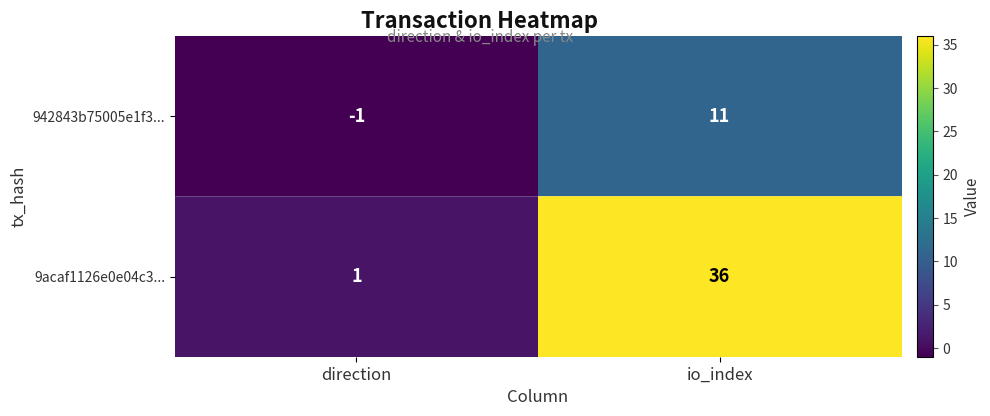

At which category does the chart reach its peak across all series?

io_index